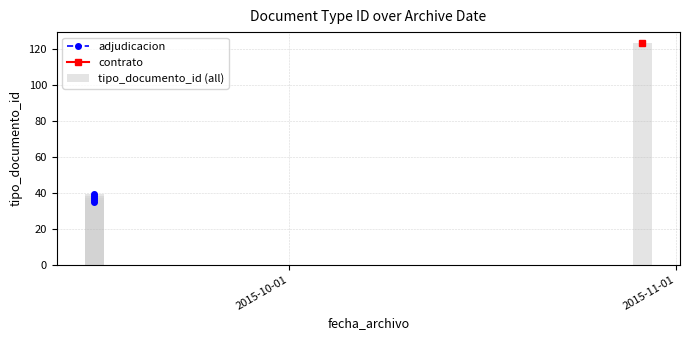

Reading left to right, what are all the values shown in this chart?

35	38	36	39	123	37